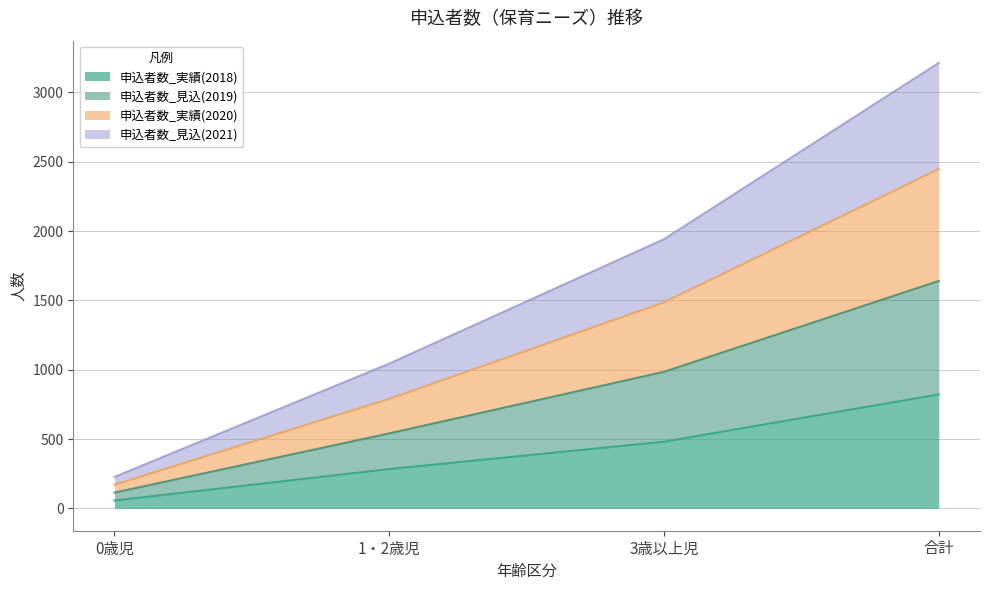

Which series has the widest spread of values?

申込者数_実績(2020)